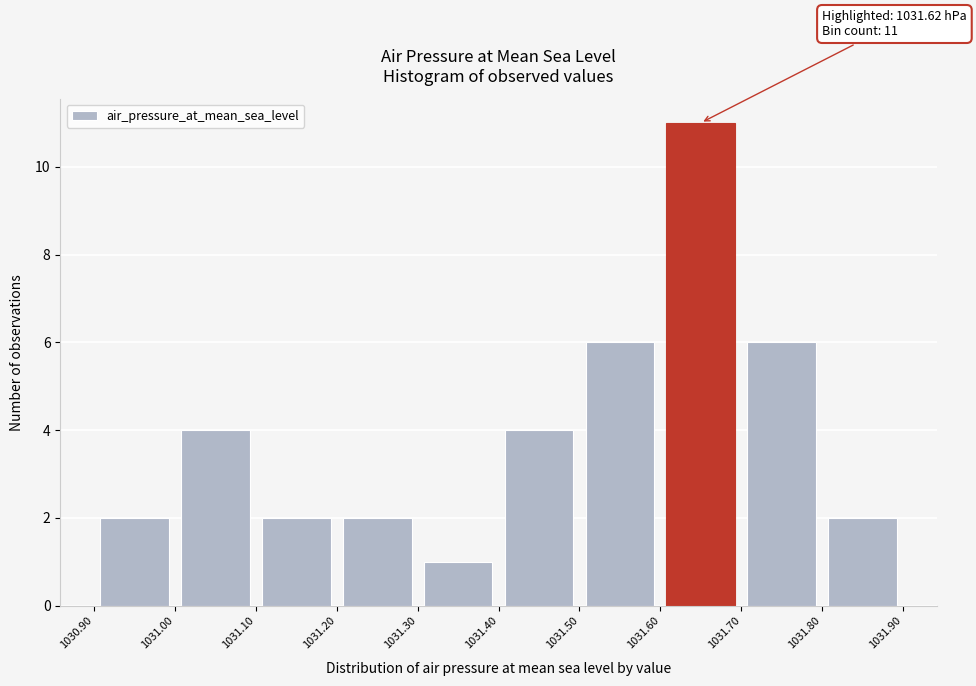

Which range on the x-axis has the tallest bar?

1031.60 to 1031.70